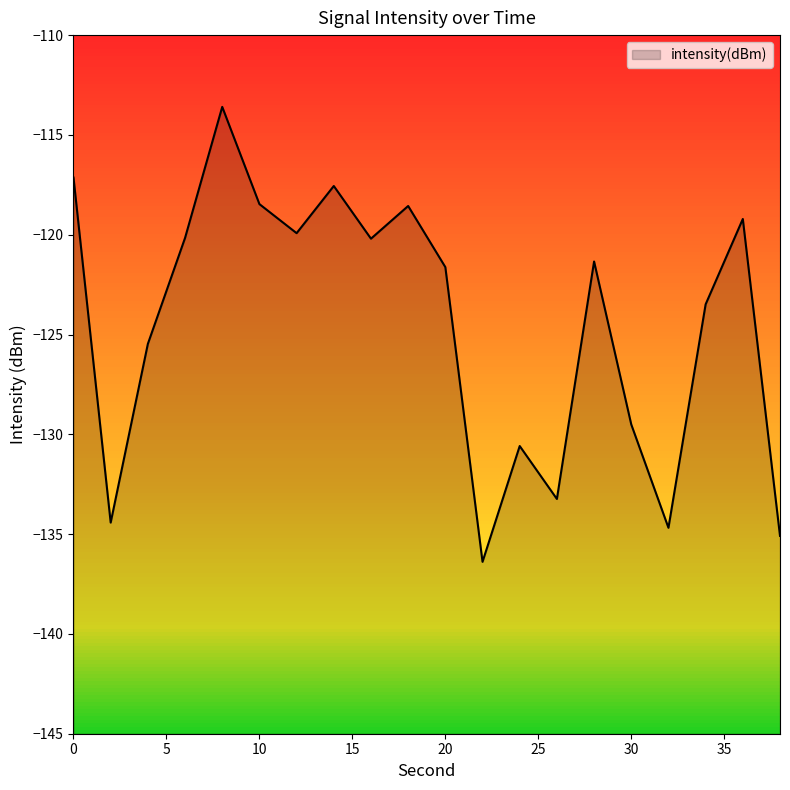

What is the sum of all values?

-2490.6